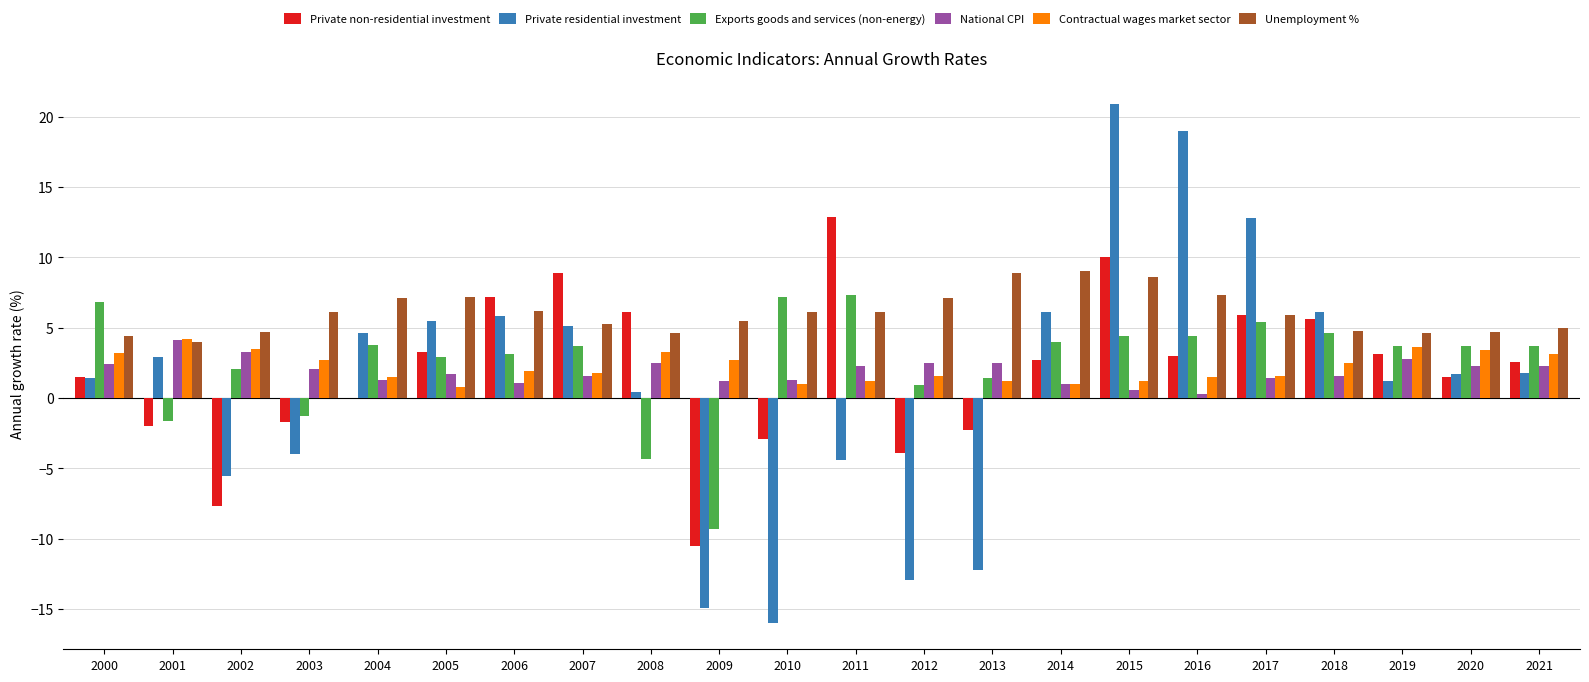

The value of Unemployment % at 2008 is 2.6. True or false?

False